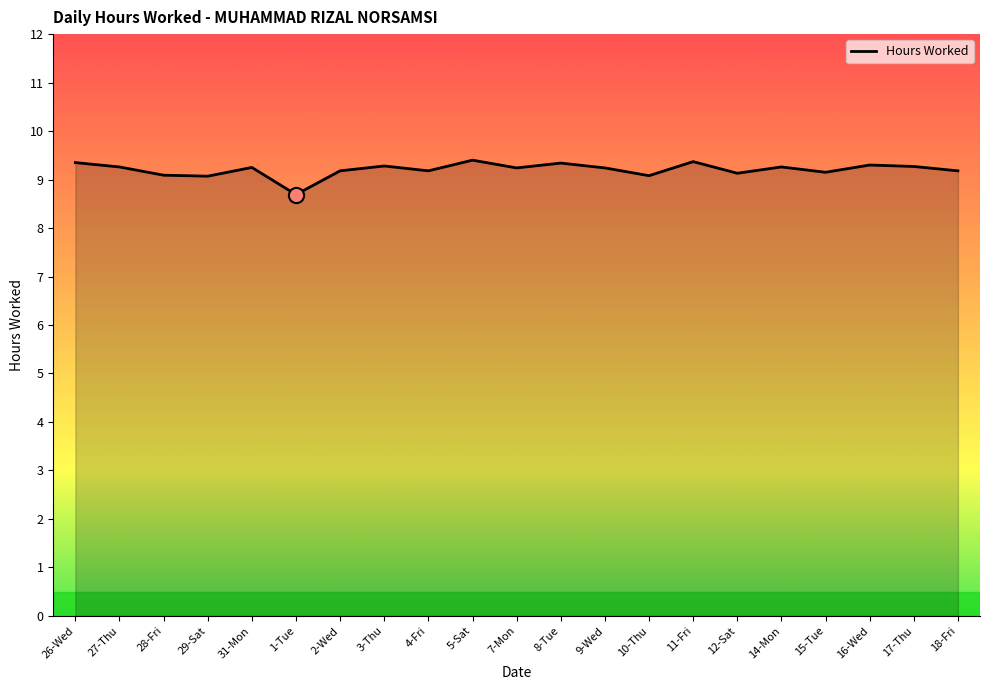

Approximately how many times larger is the value at 2-Wed compared to 14-Mon?

1.0